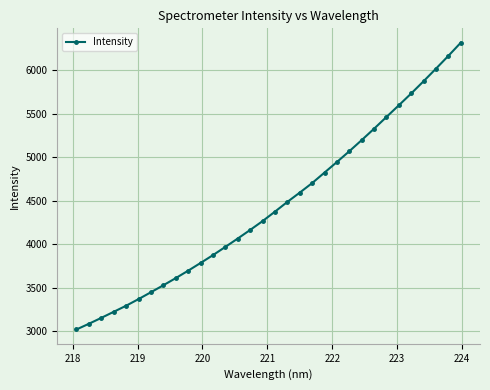

What is the maximum value shown in the chart?

6314.8